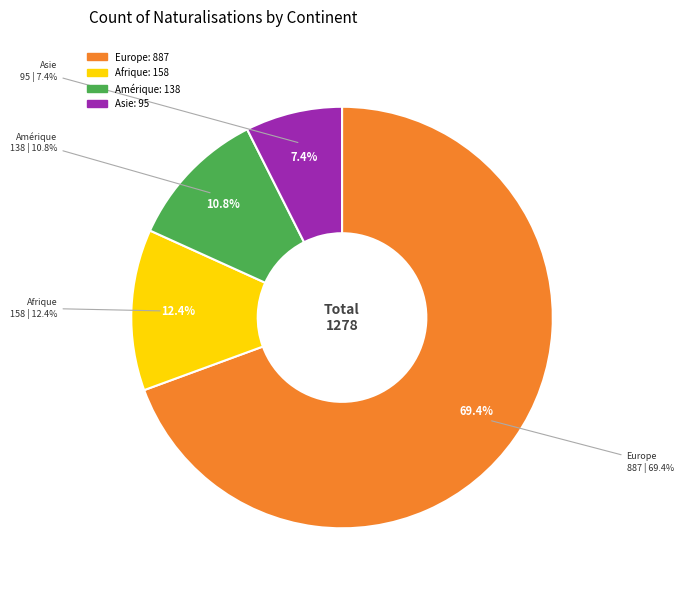

True or false: Océanie accounts for 0% of the total.

True